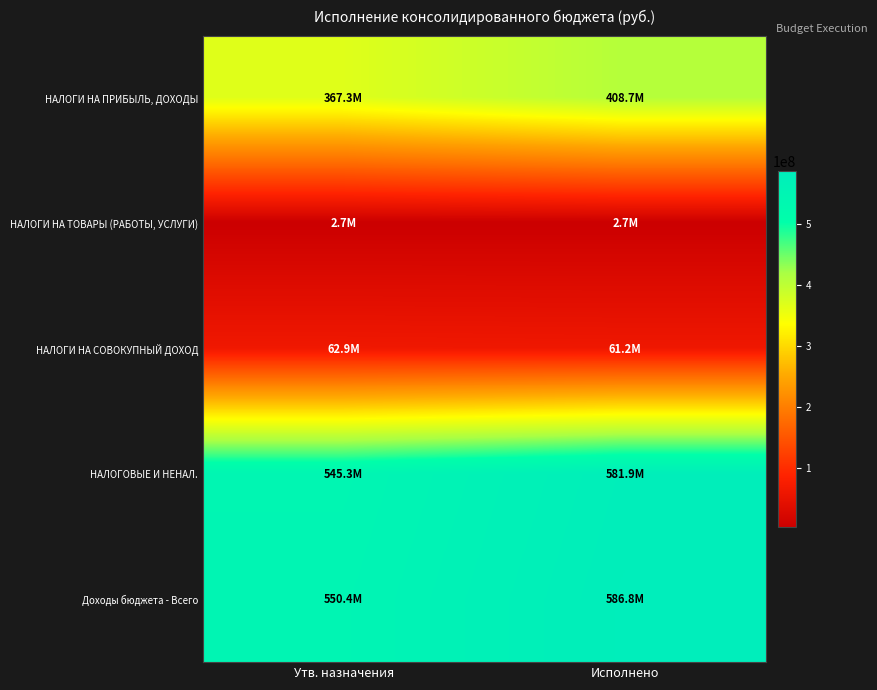

How many data points does each series have?

2